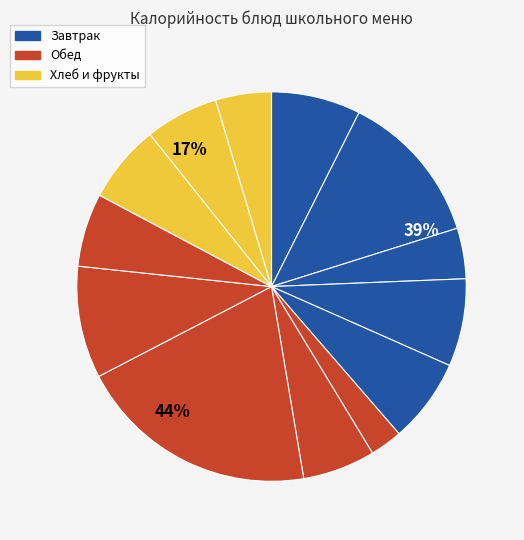

The фрукт свежий slice represents 1% of the pie. True or false?

False